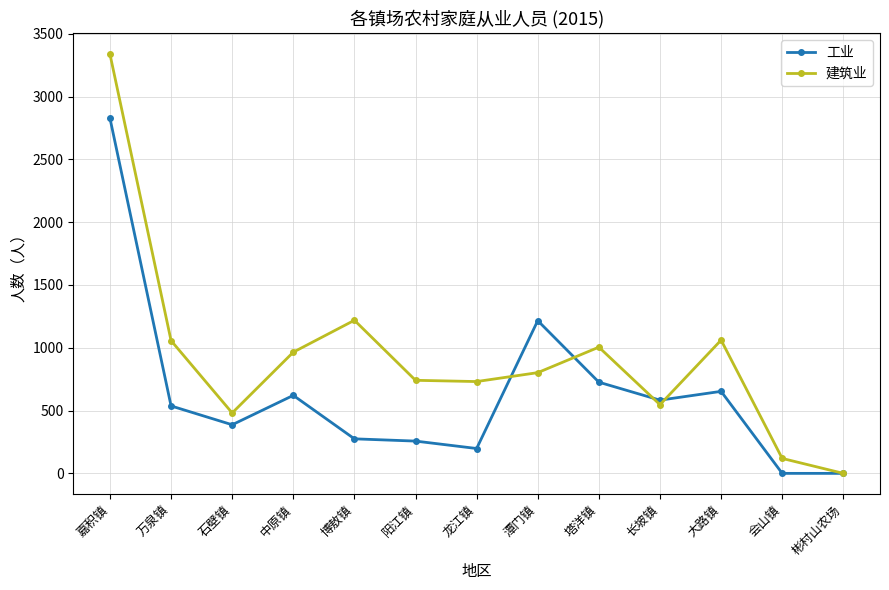

What are all the series names shown in the legend?

工业, 建筑业